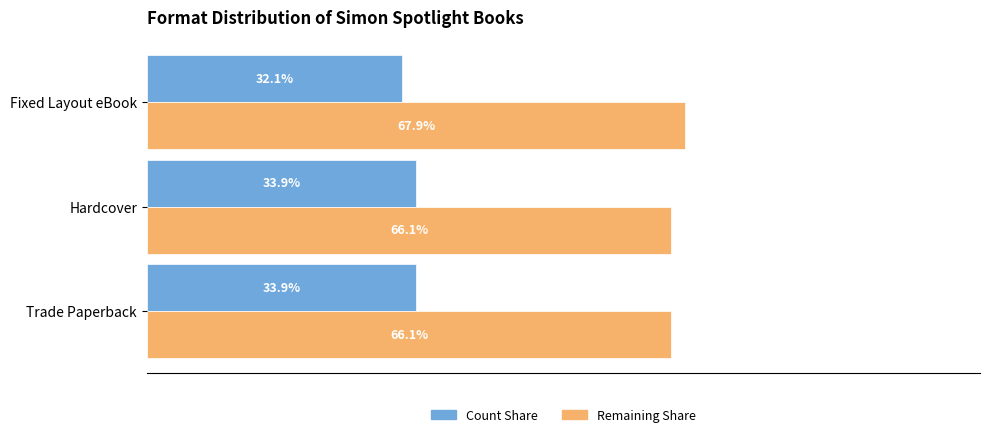

Rank the series at Trade Paperback from highest to lowest value.

Remaining Share, Count Share